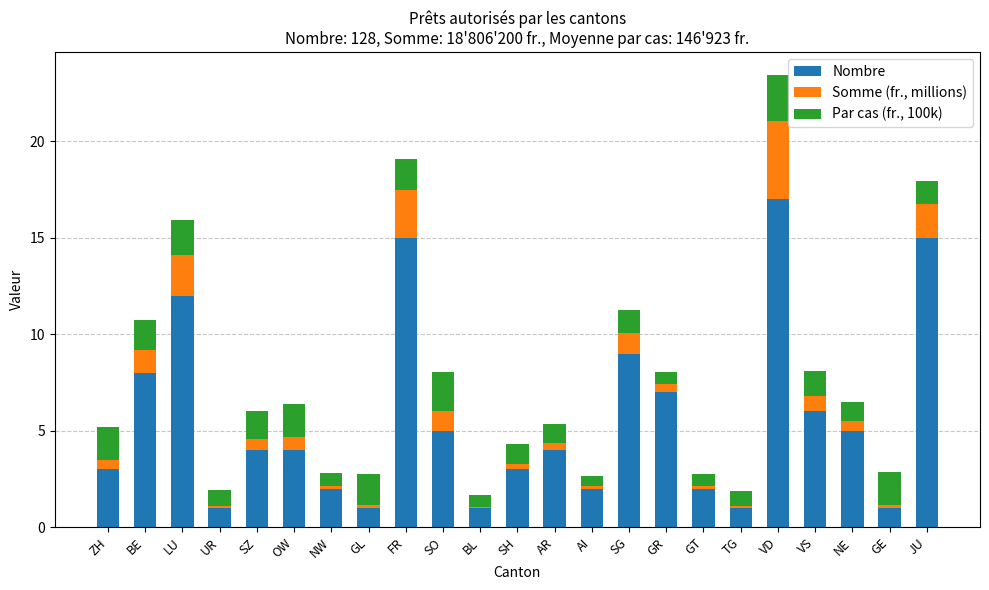

The value of Nombre at NE is 2.2. True or false?

False